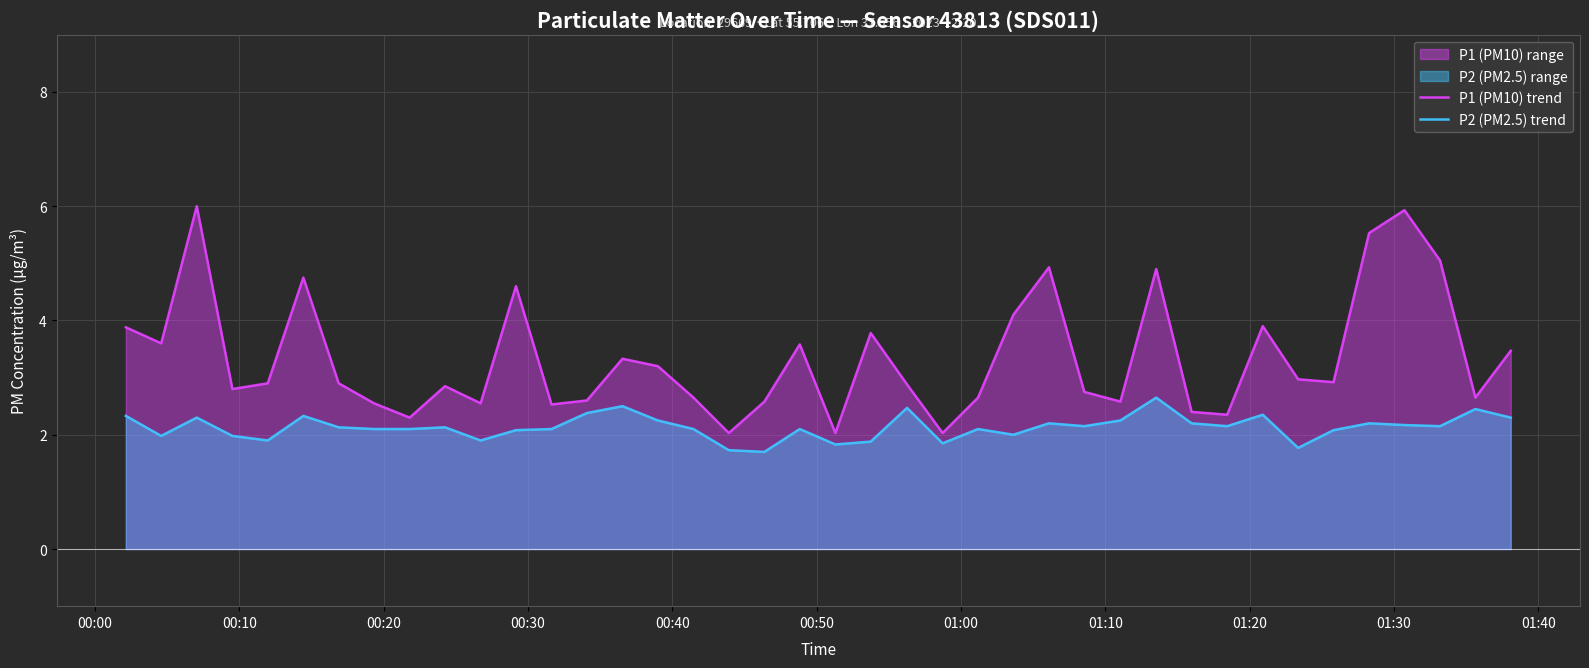

What is the value of the P2 (PM2.5) trend point at the 7th from the left?

2.1